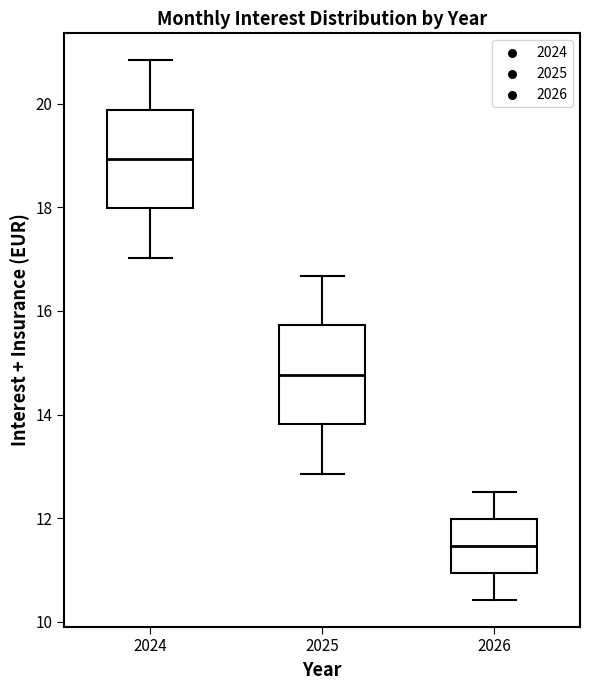

Which box has the lowest median line?

2026